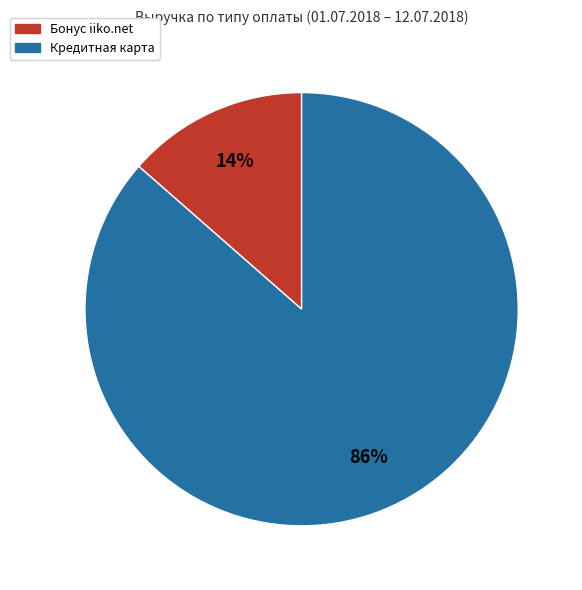

Is there any slice that represents more than half of the pie?

Yes